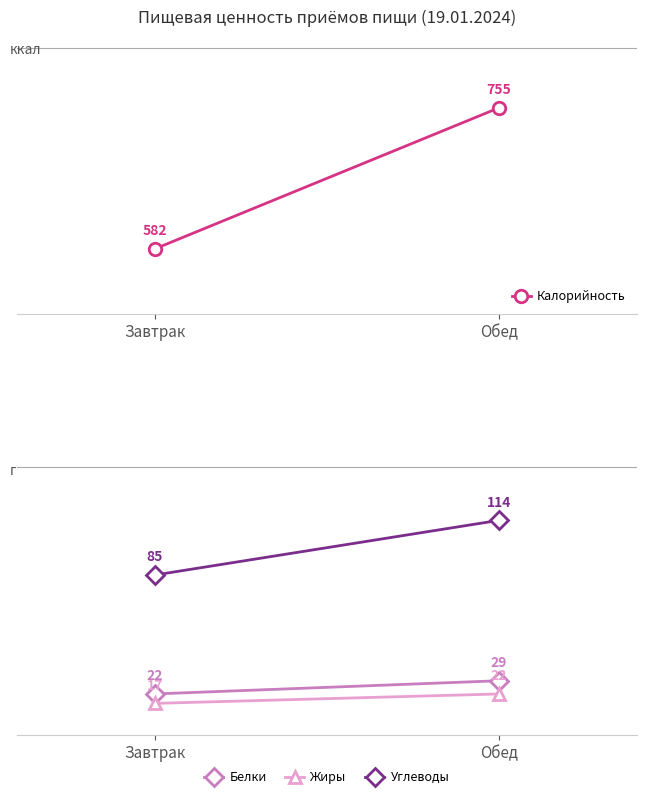

What is the label of the 1st point from the right?

Обед